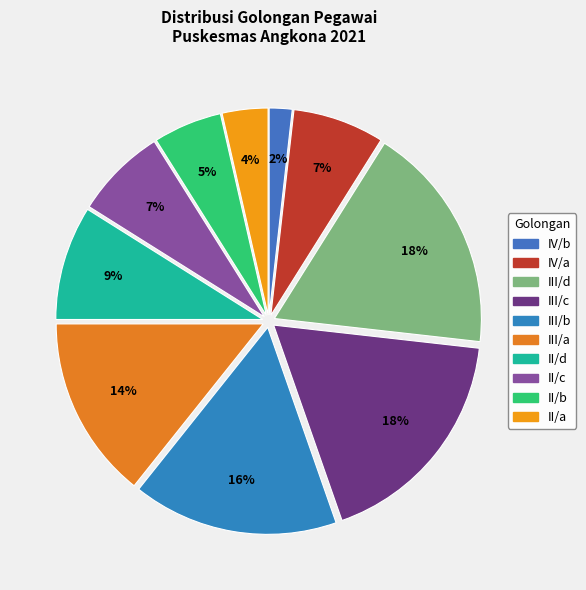

What is the smallest slice in the pie chart?

IV/b